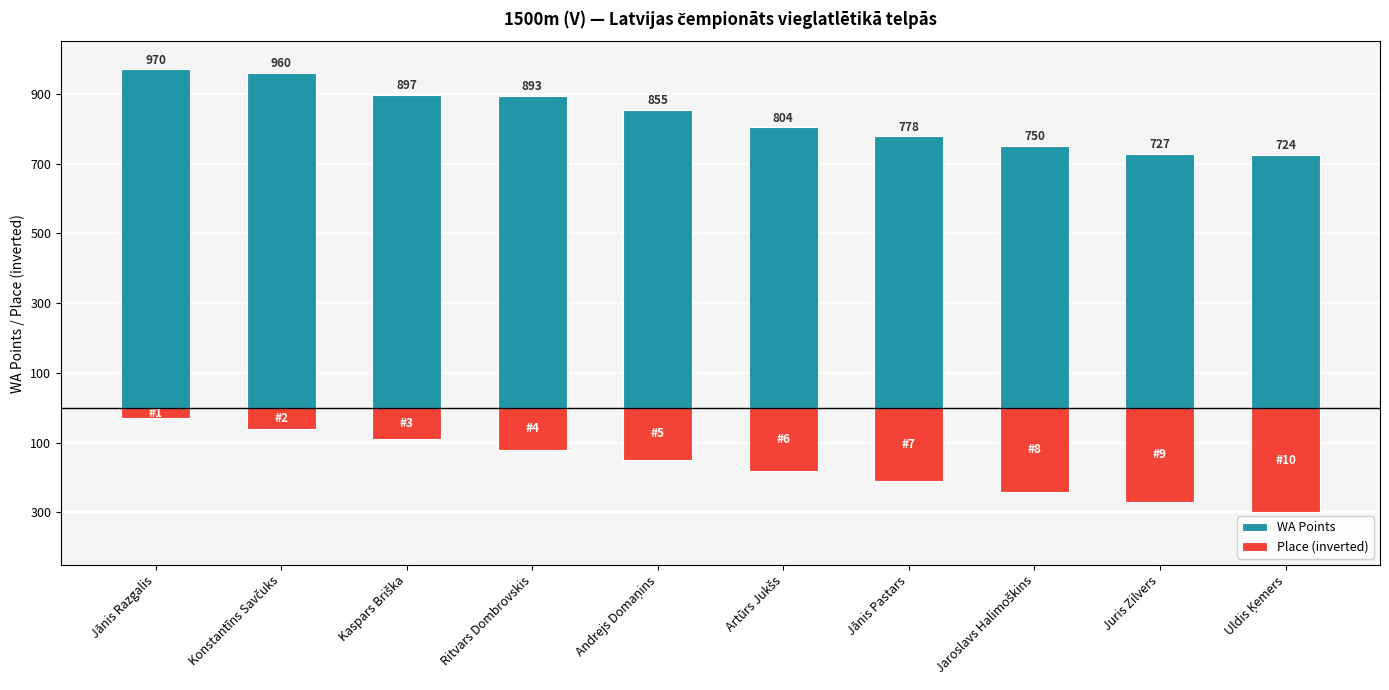

Which series has the largest range (max minus min)?

Place (inverted)